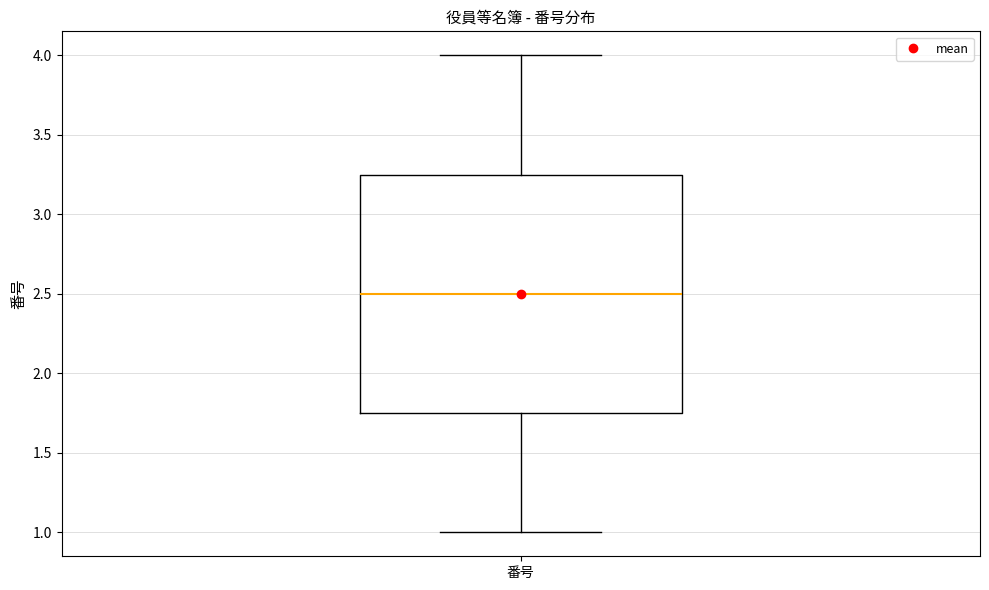

Where does the upper whisker of the box for 番号 end on the y-axis? The values are not printed on the chart, so give them approximately, as read against the axis.

4.00